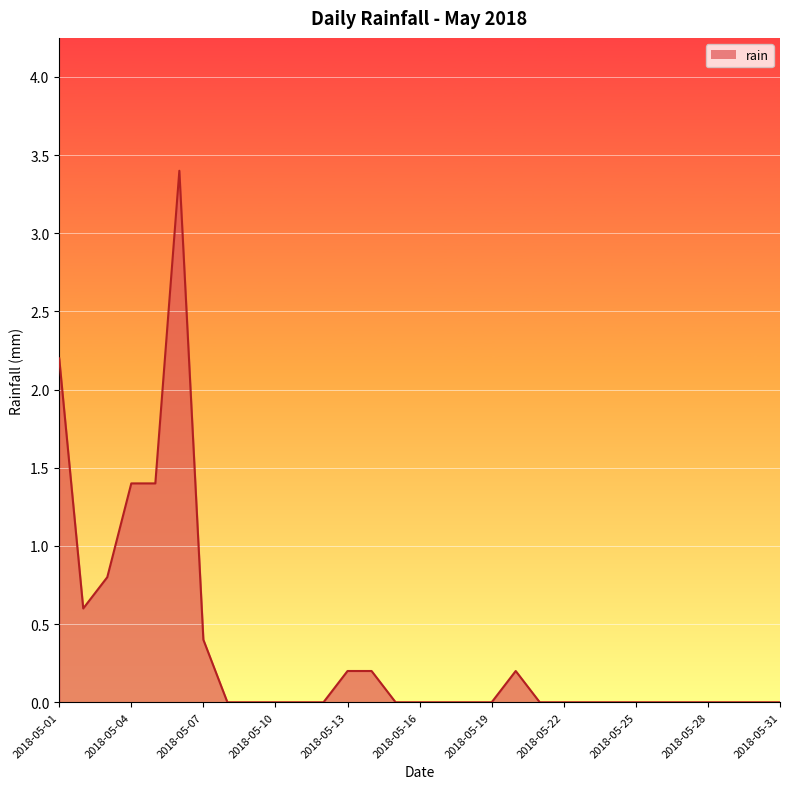

What is the difference between the maximum and minimum values?

3.4